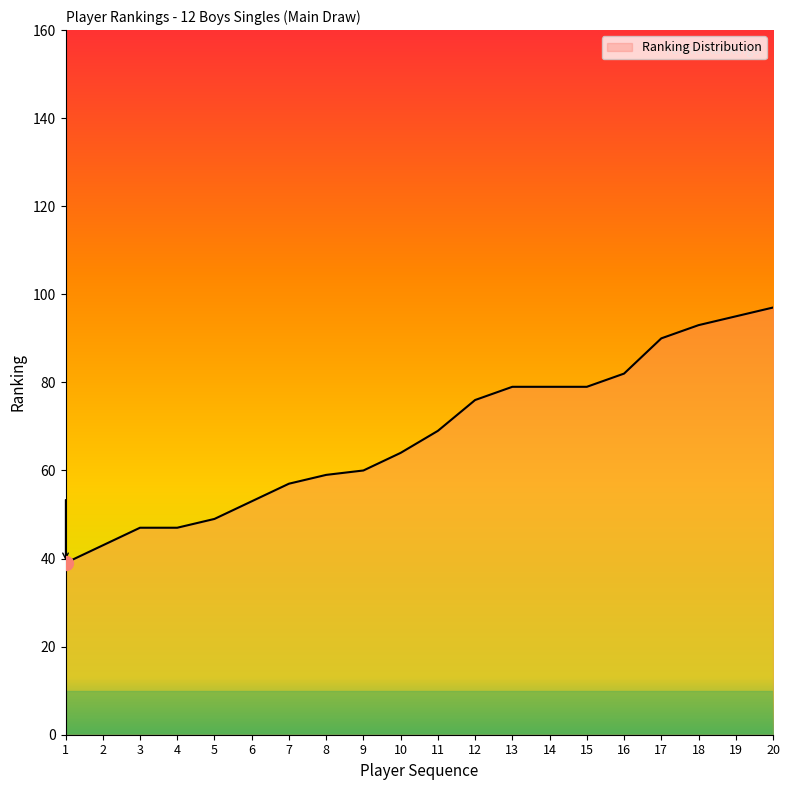

What is the difference between the values at 20 and 7?

40